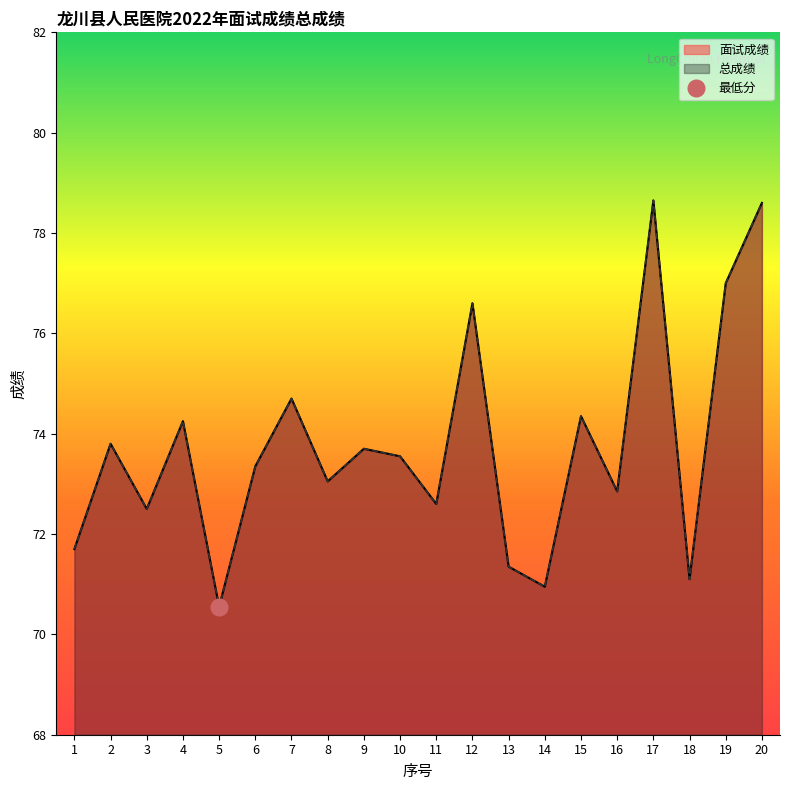

At 15, list the series in order from smallest to largest.

面试成绩, 总成绩